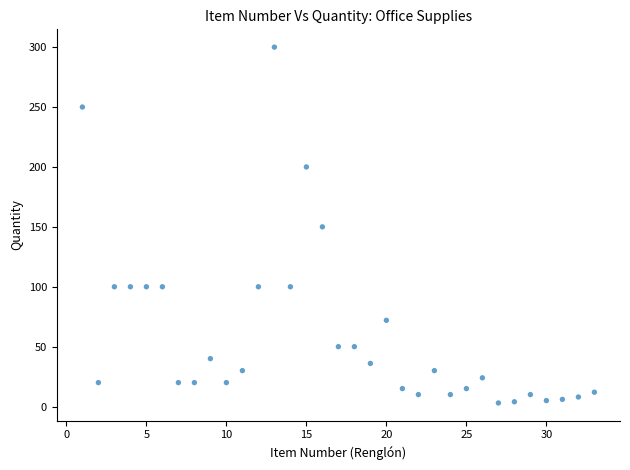

What is the range of Y values (max minus min)?

297